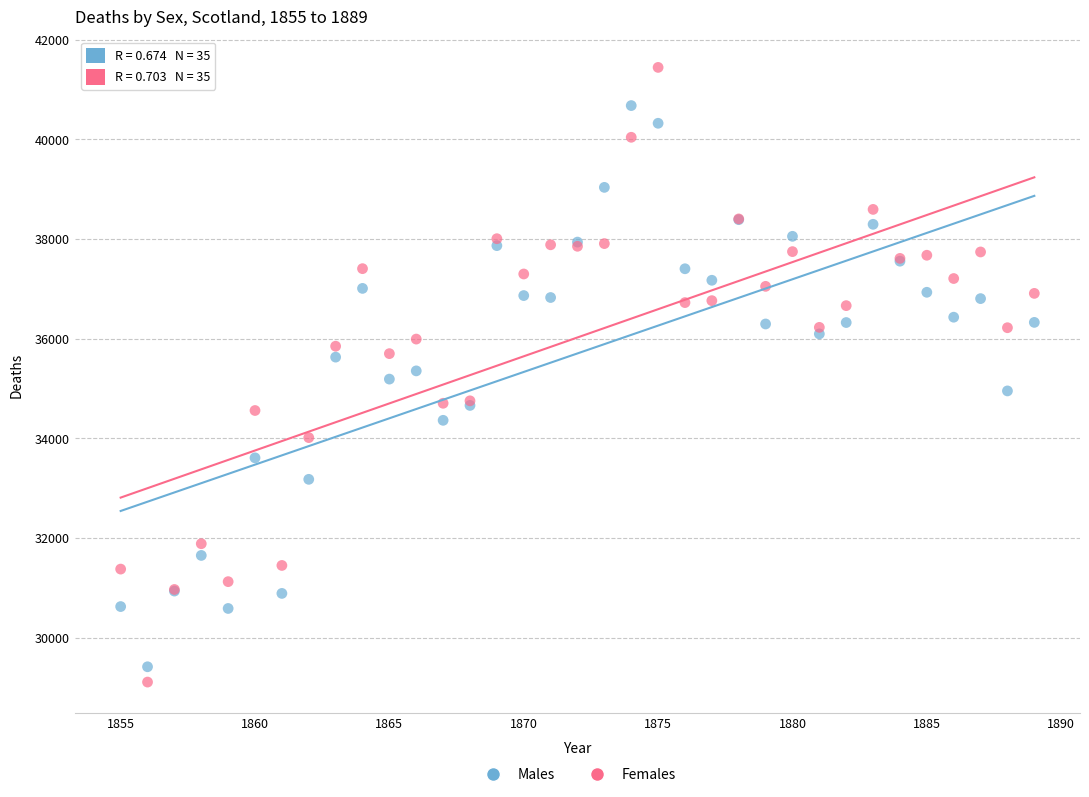

Which series has the widest spread of Y values?

Females